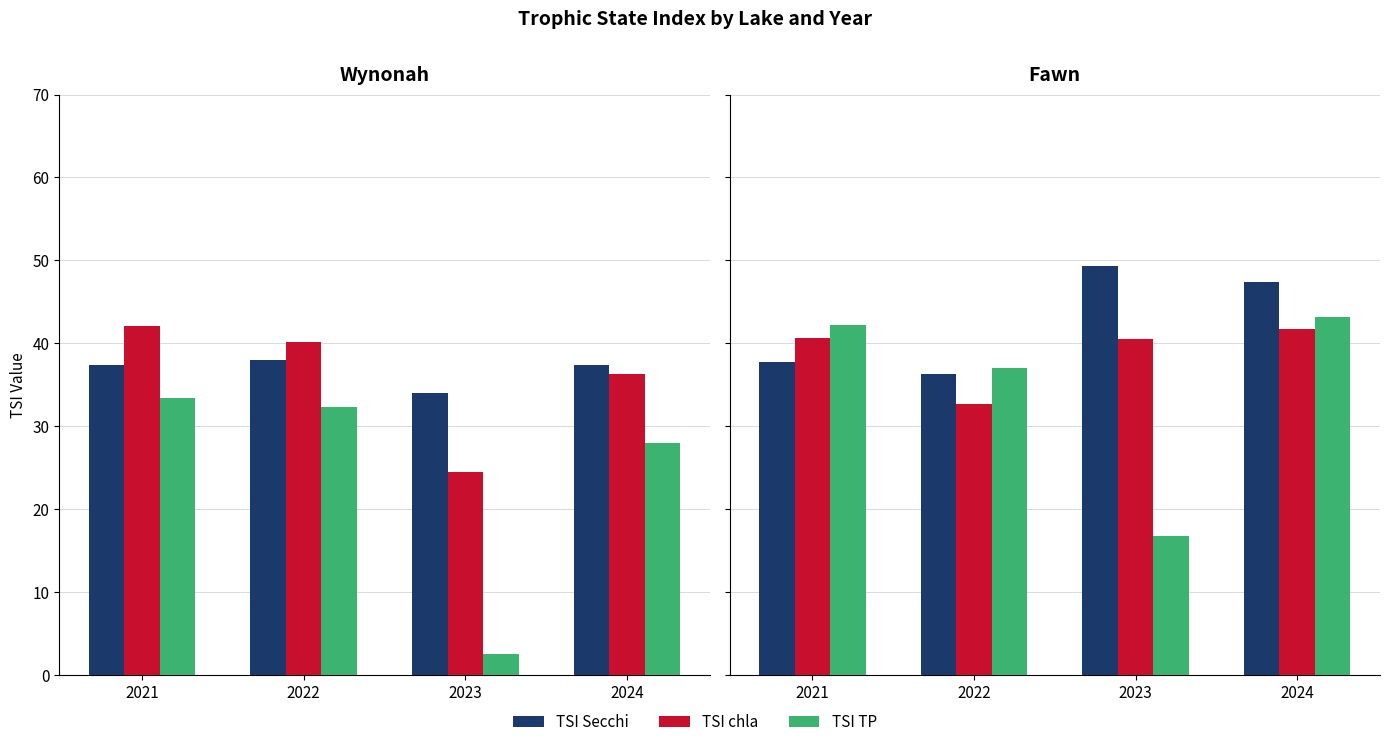

Is the value of TSI Secchi at 2024 greater than the value of TSI TP at 2024?

Yes